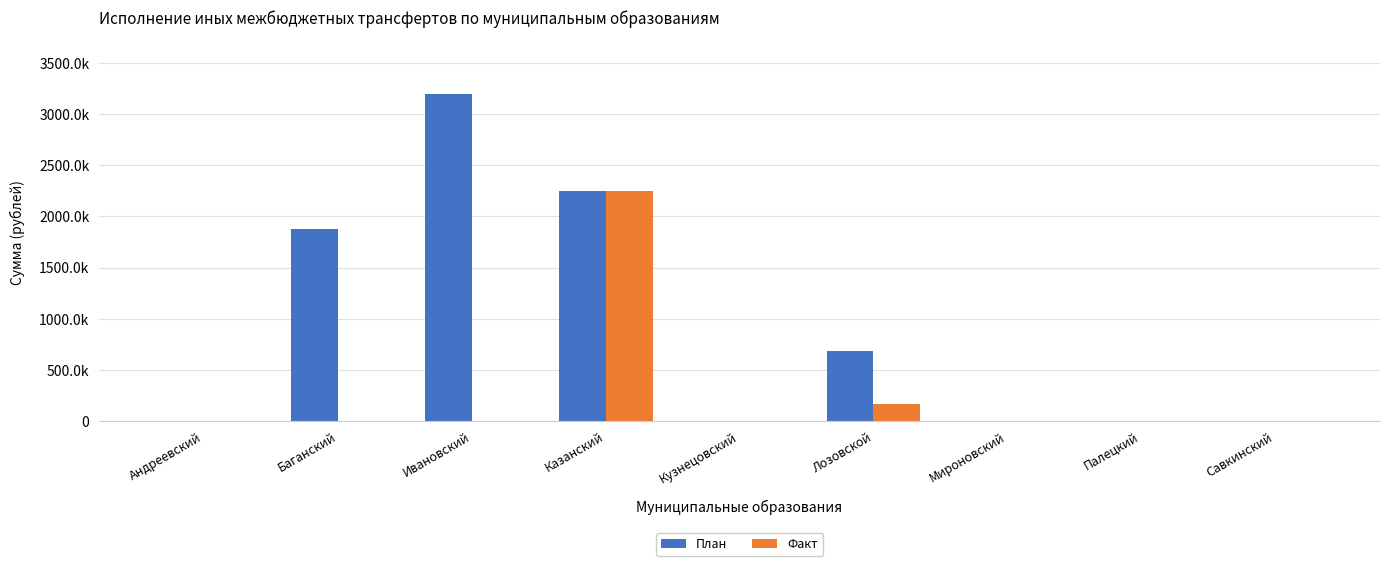

Which series has the widest spread of values?

План